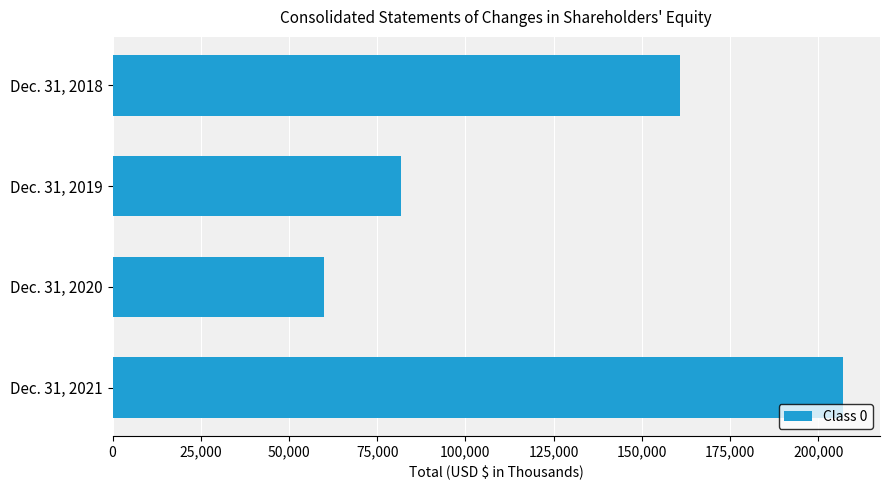

What is the value of the 1st bar from the top?

160782